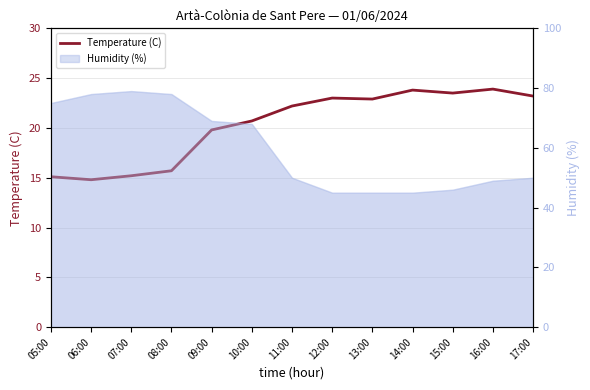

Reading left to right, transcribe all the data shown in this chart.

15.1	14.8	15.2	15.7	19.8	20.7	22.2	23.0	22.9	23.8	23.5	23.9	23.2